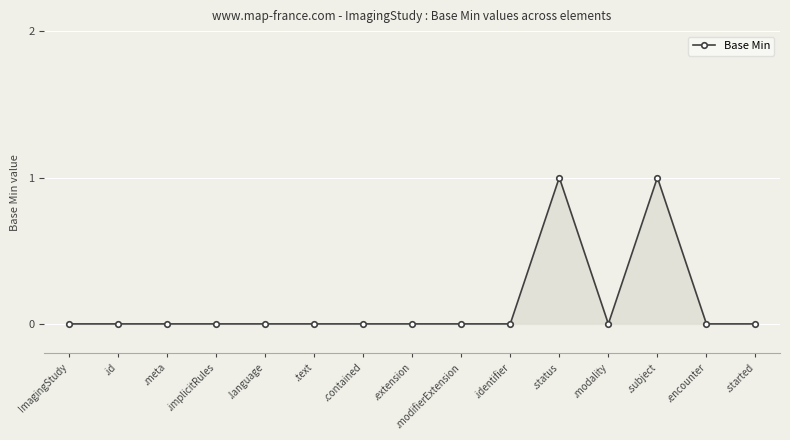

Reading left to right, extract all data points from this chart.

0	0	0	0	0	0	0	0	0	0	1	0	1	0	0